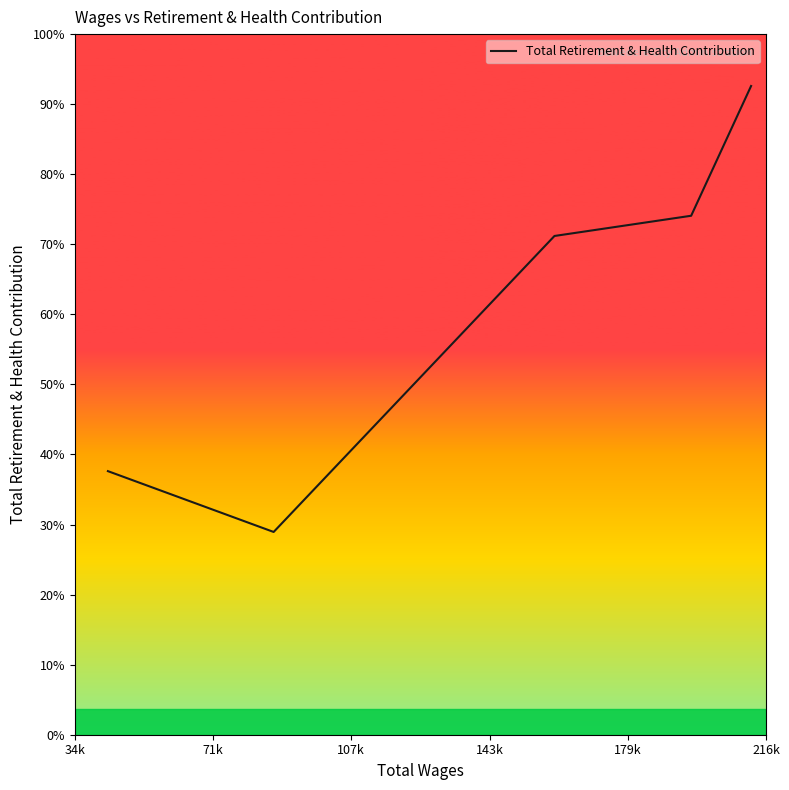

Does the chart have visible grid lines?

No